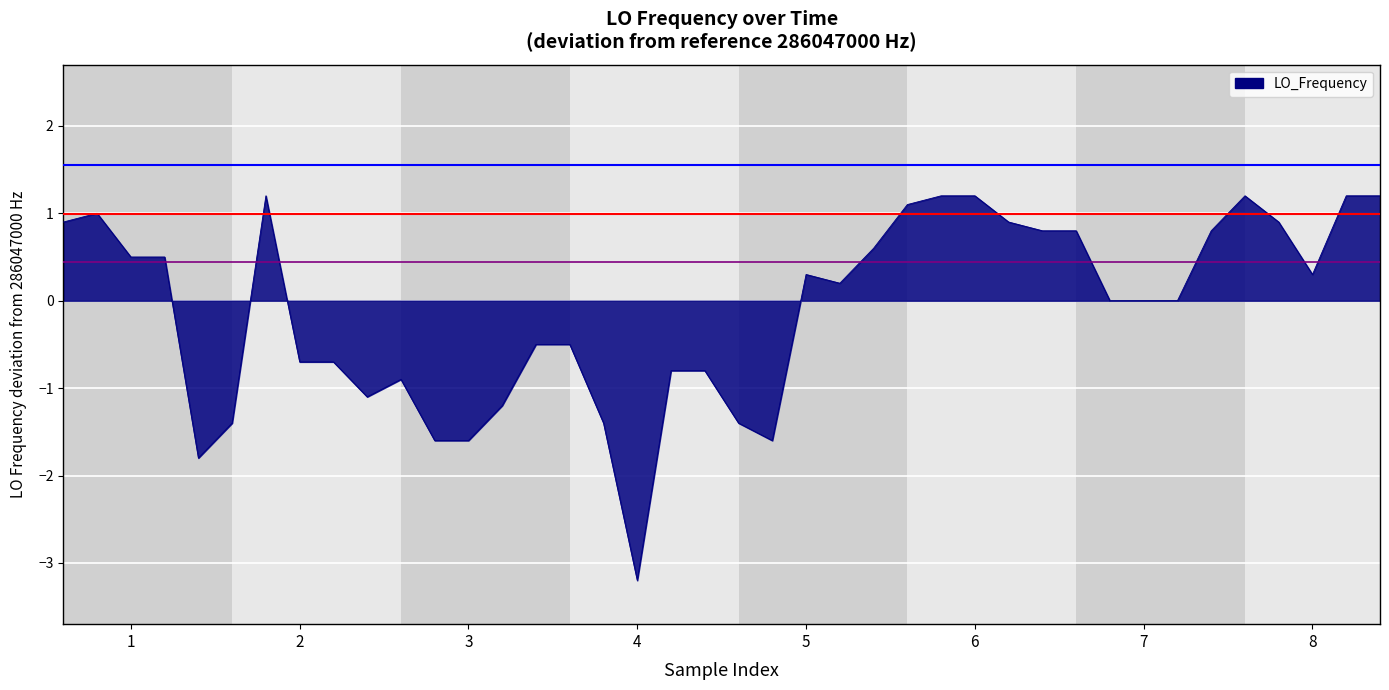

What is the difference between the maximum and minimum values?

4.4